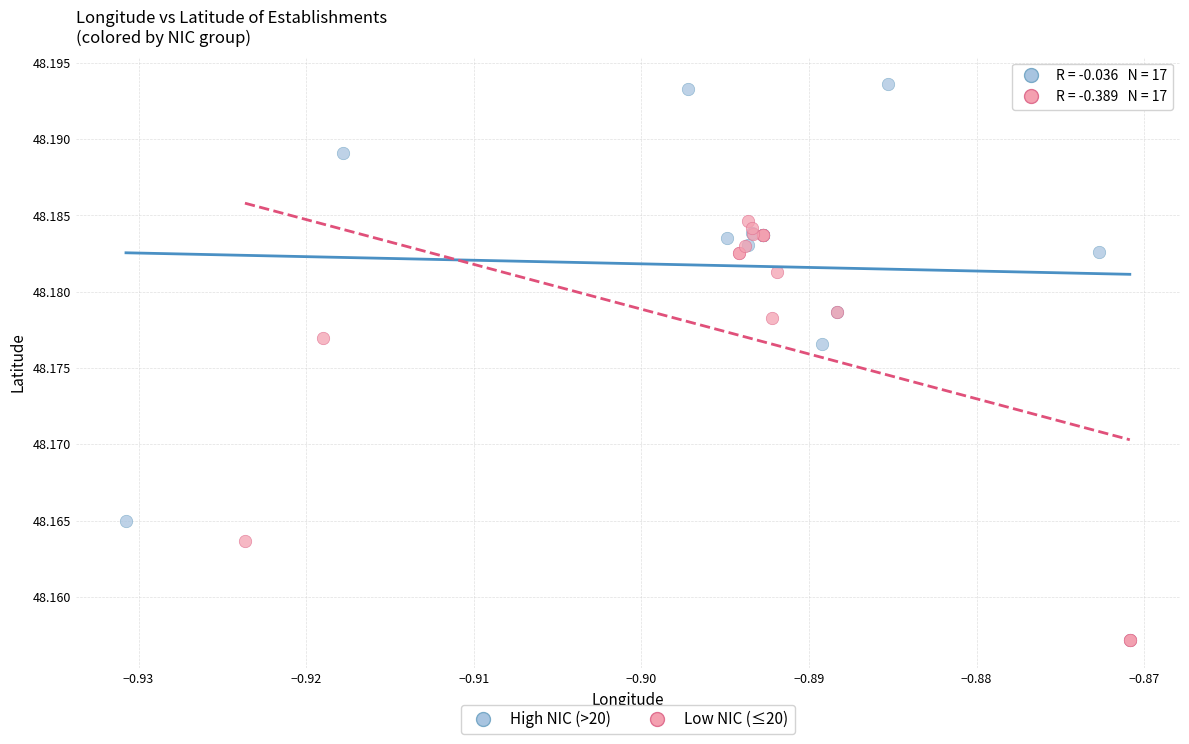

Which series contains the highest Y value?

High NIC (>20)